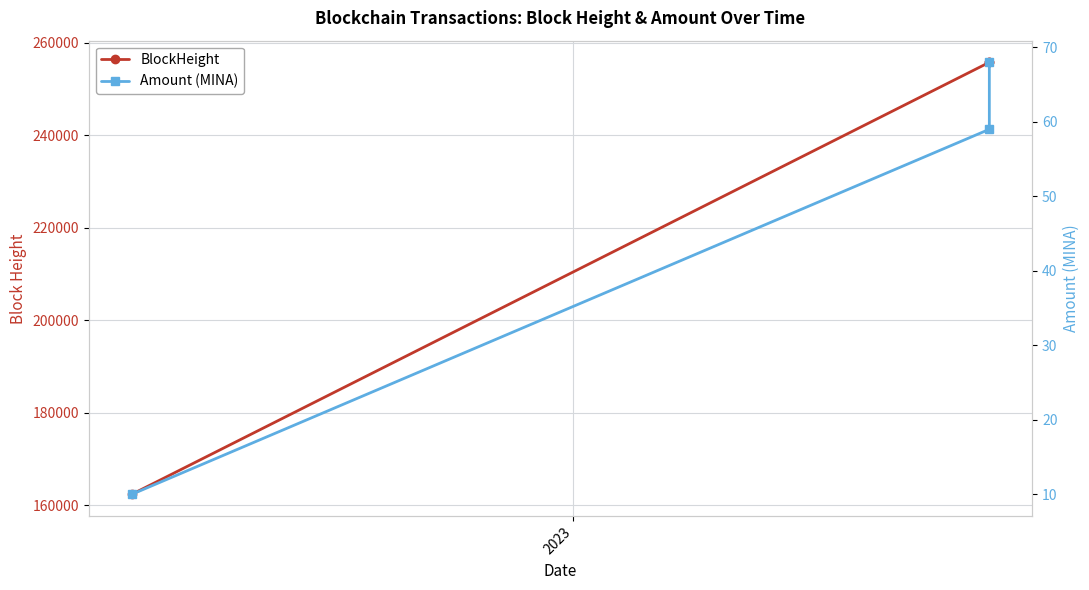

Rank the series by their maximum value, from highest to lowest.

BlockHeight, Amount (MINA)